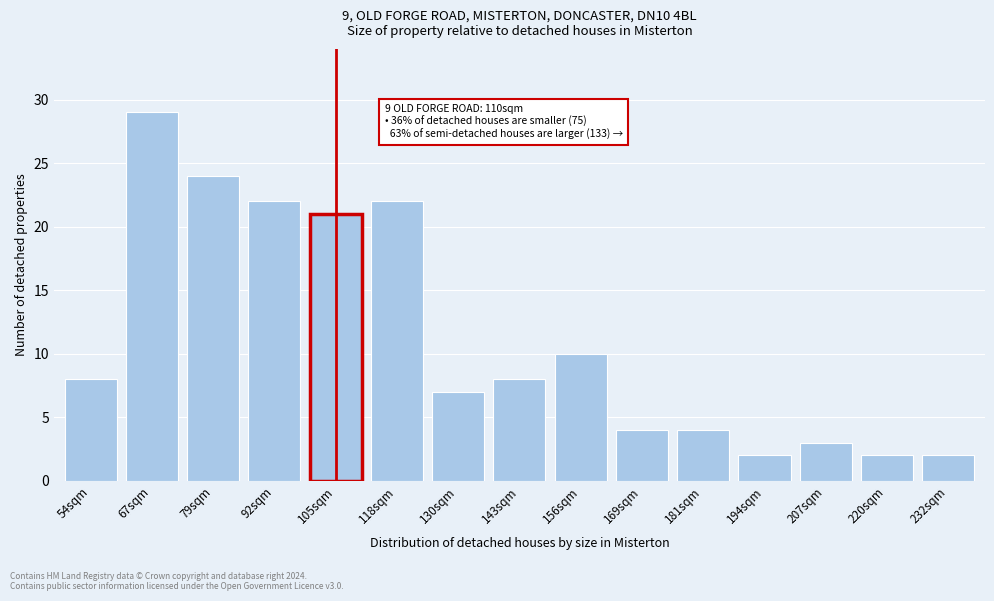

Reading left to right, extract all data points from this chart.

8	29	24	22	21	22	7	8	10	4	4	2	3	2	2